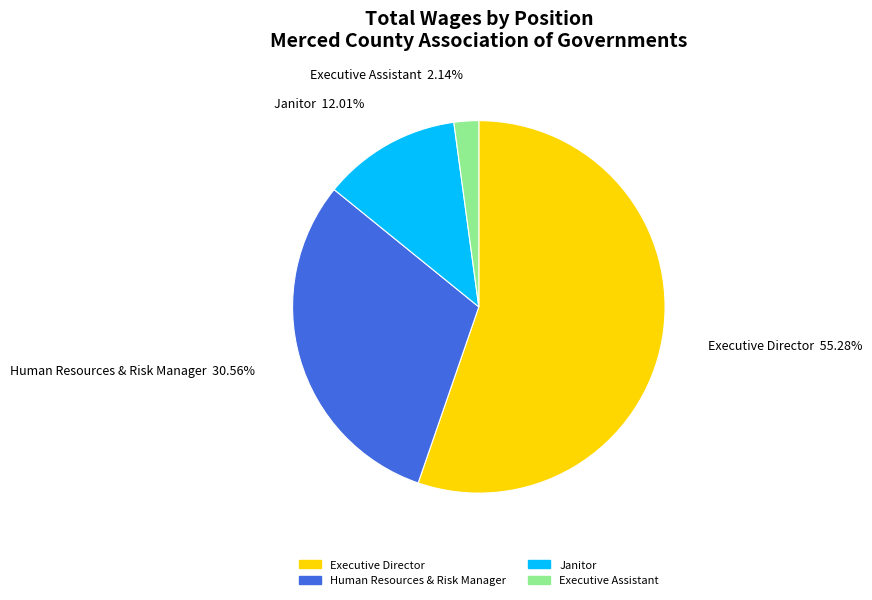

To the nearest percent, what is the difference between the Human Resources & Risk Manager and Janitor slice percentages?

19%